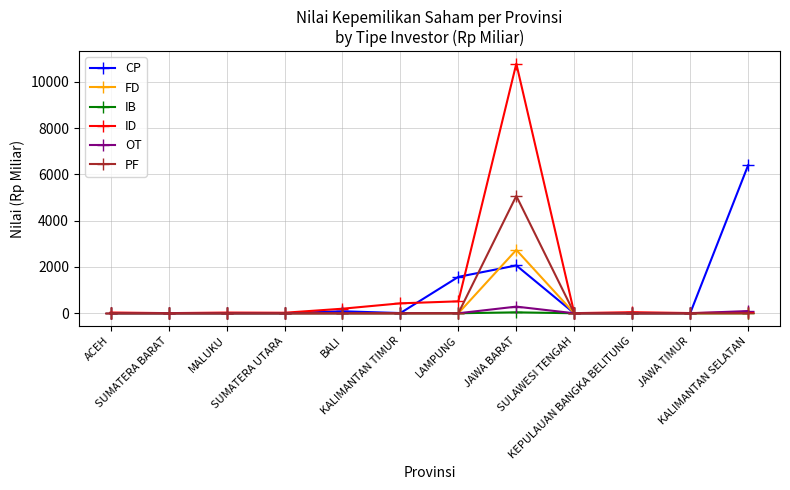

What is the total value across all series at KALIMANTAN TIMUR?

438.0